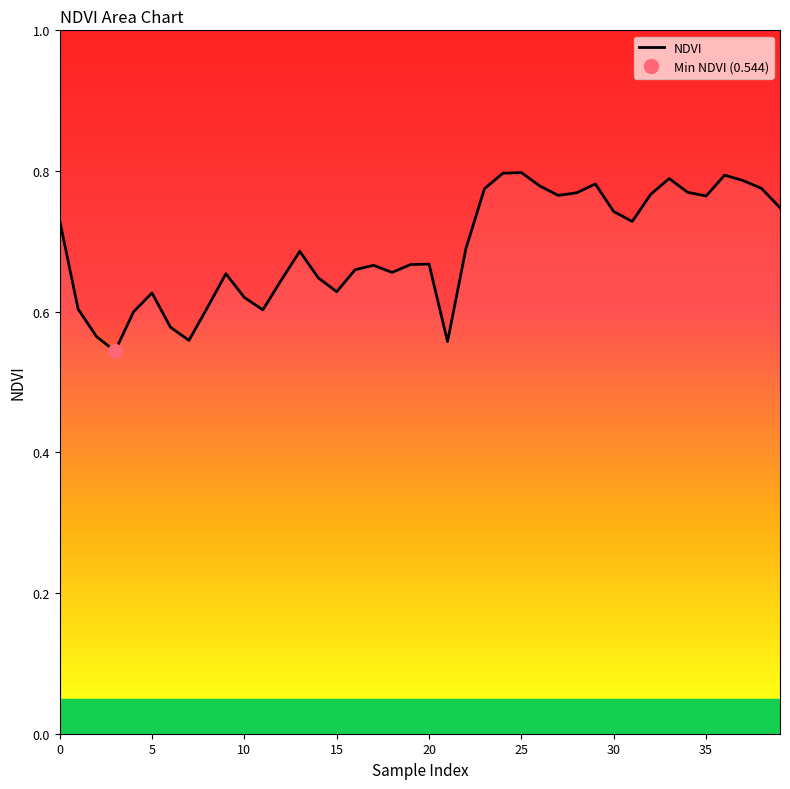

What is the change in value from 8 to 29?

+0.2